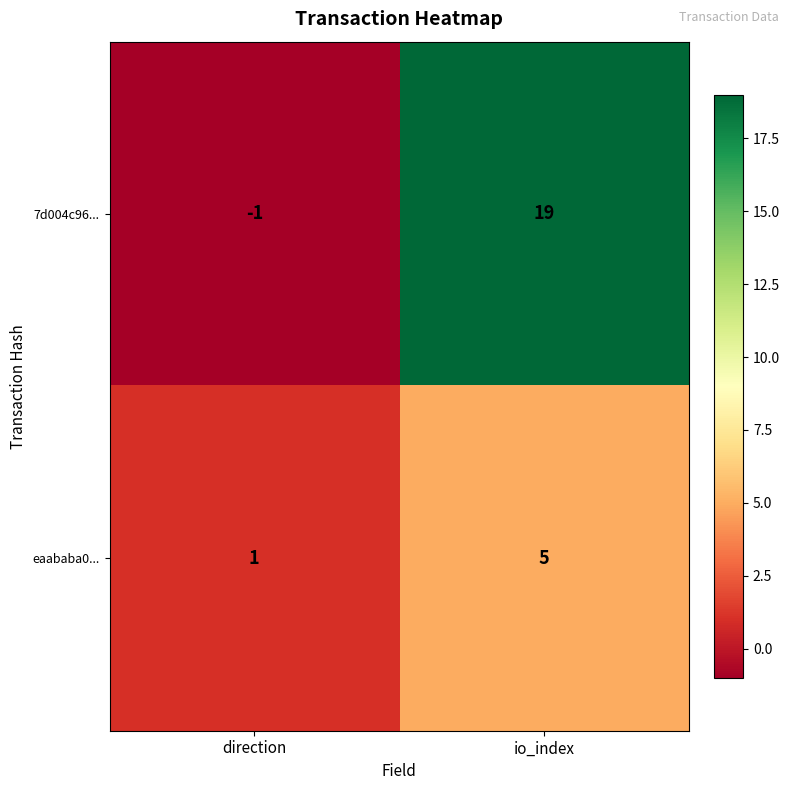

What is the greatest value displayed?

19